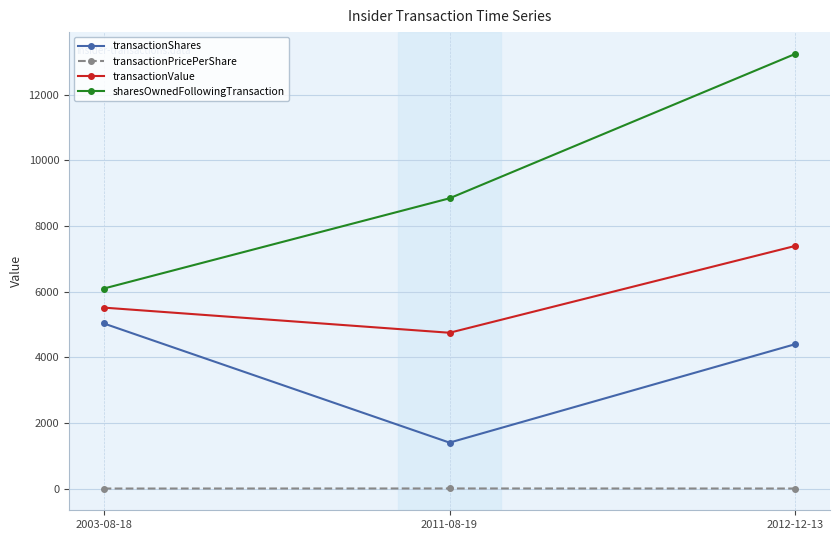

What is the total value across all series at 2003-08-18?

16635.1